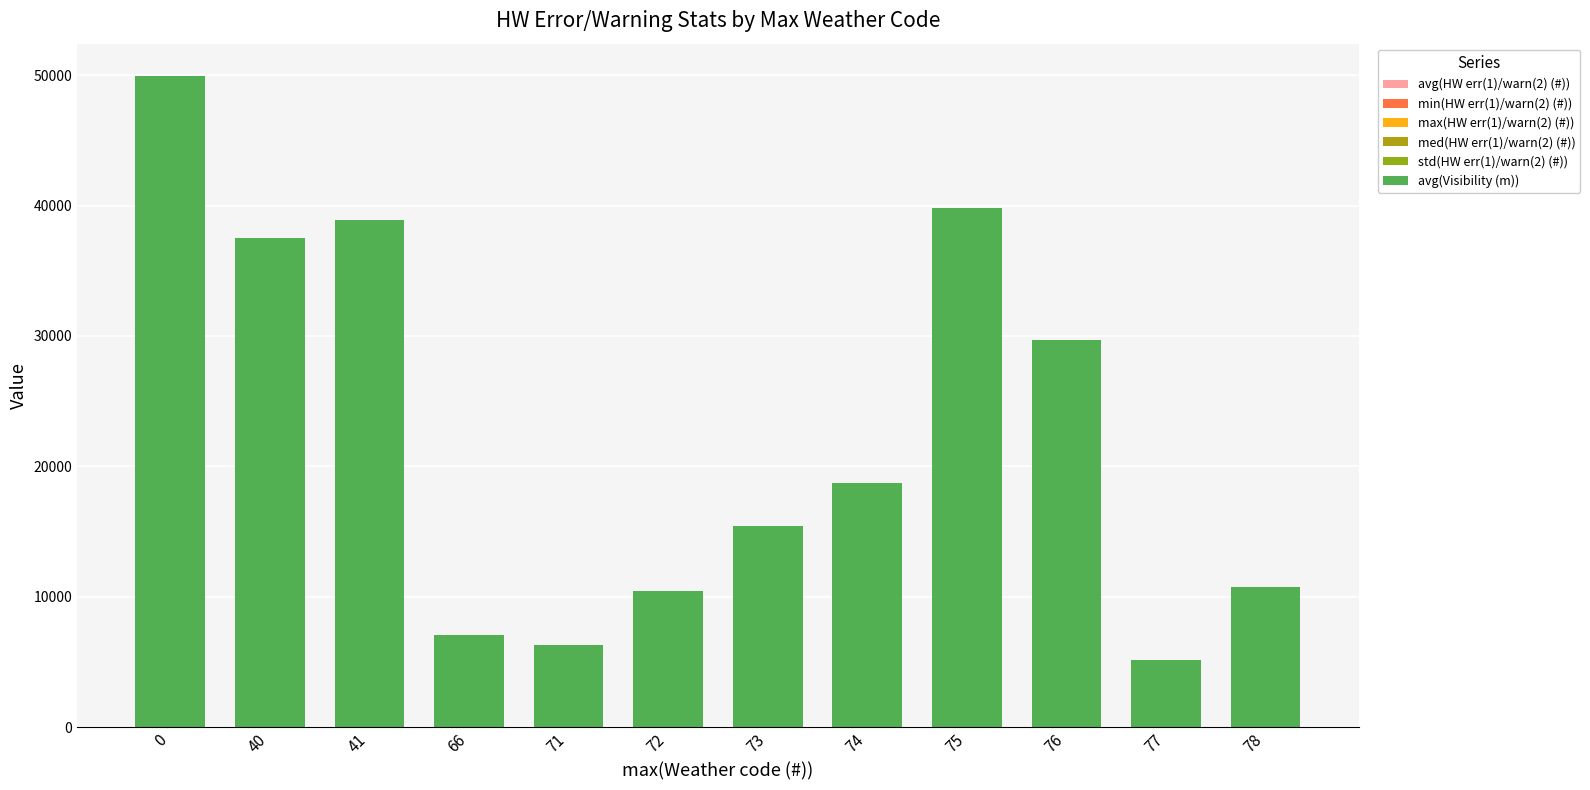

Which series has the largest total across all categories?

avg(Visibility (m))